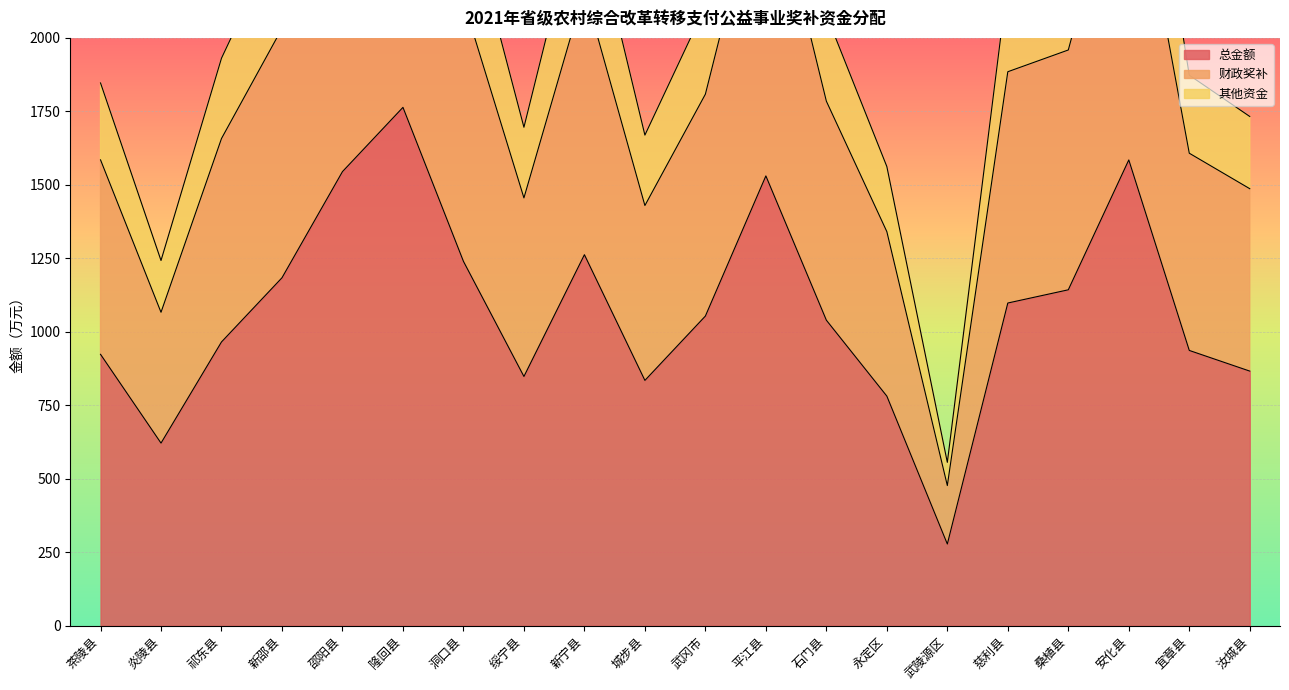

True or false: 其他资金 and 总金额 intersect in this chart.

False